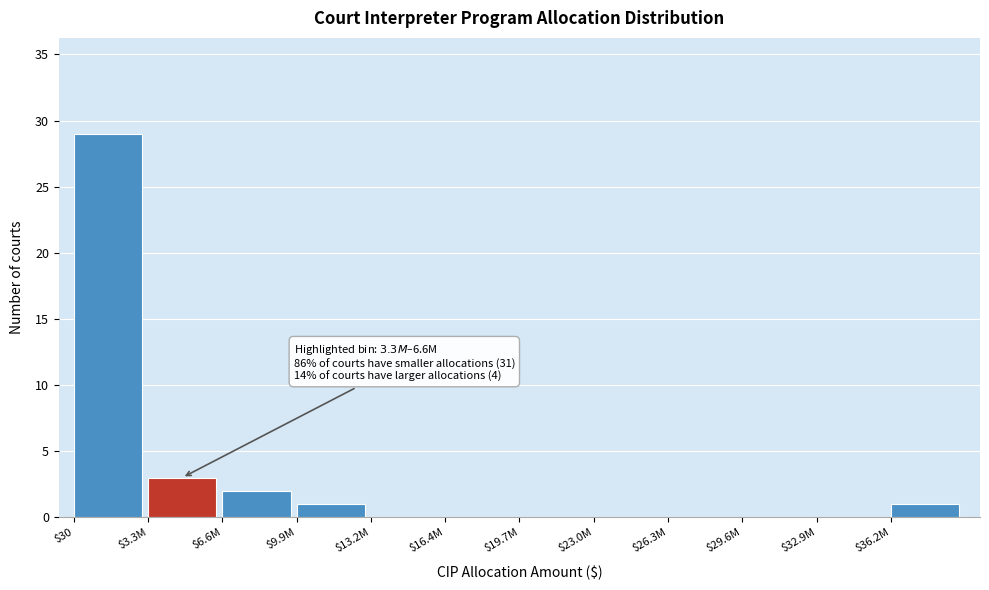

True or false: the data shows -17 at $13.2M.

False